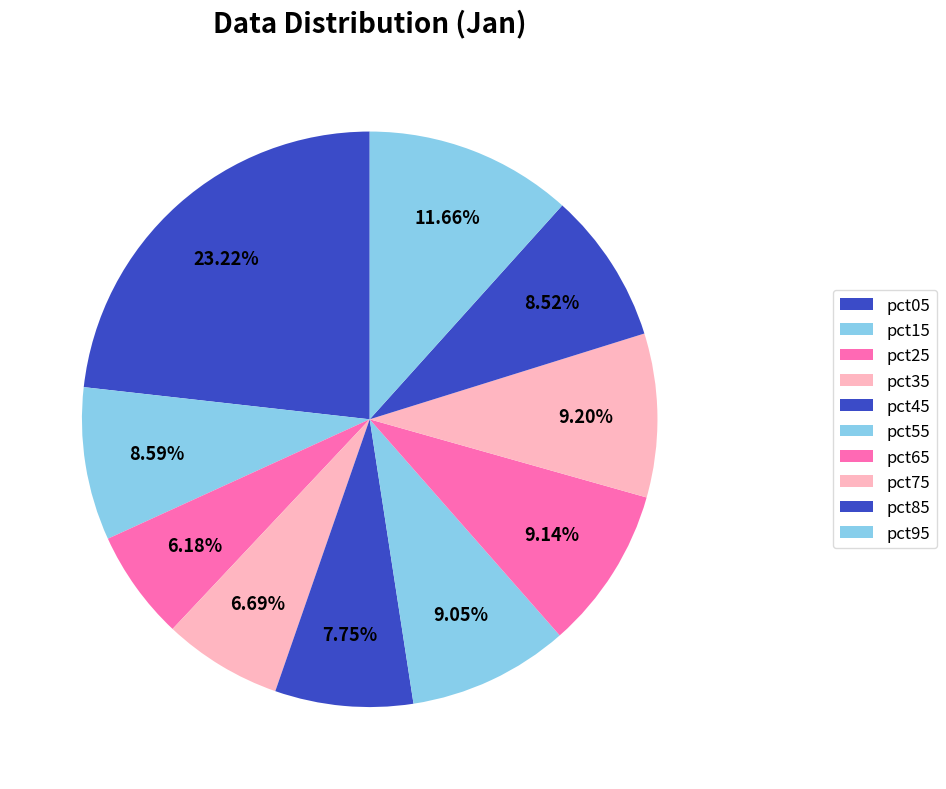

Combined, do pct15 and pct05 account for over 50%?

No